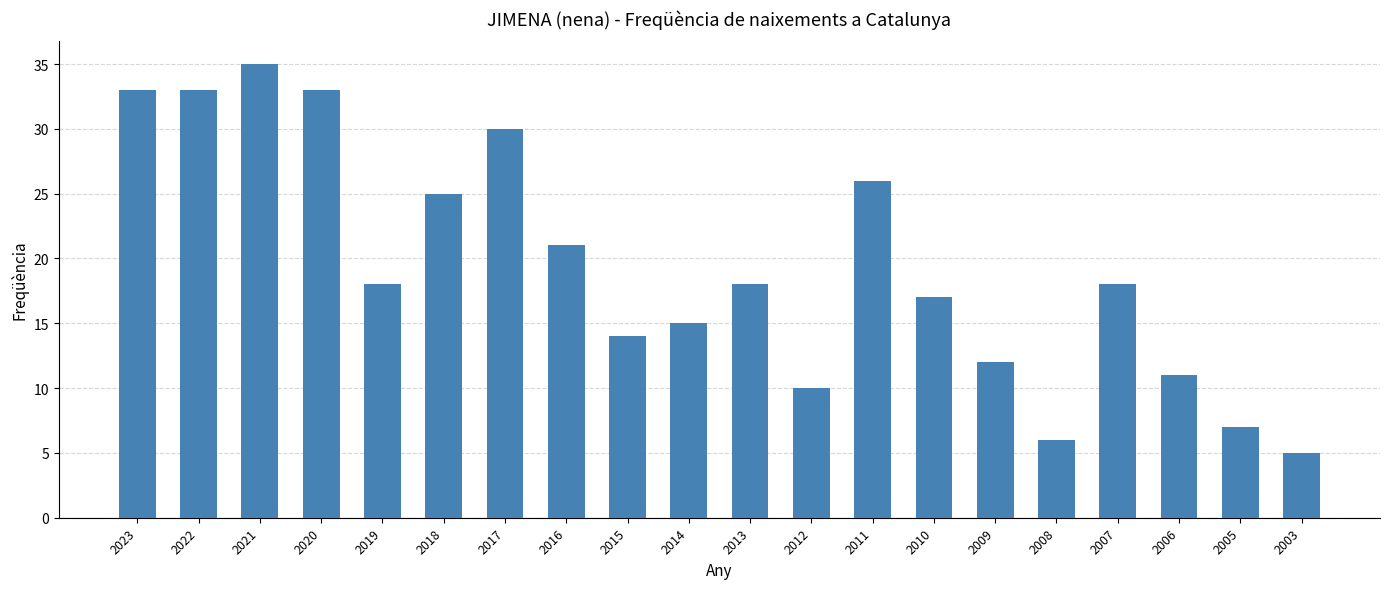

What is the maximum value shown in the chart?

35